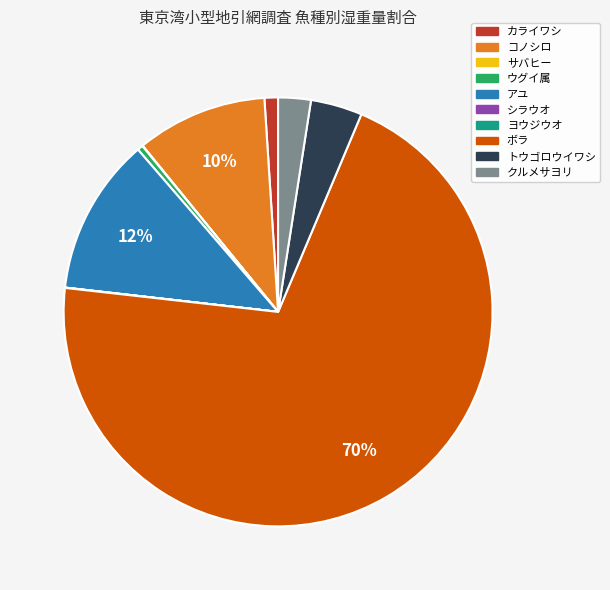

To the nearest percent, what is the average slice percentage?

10%